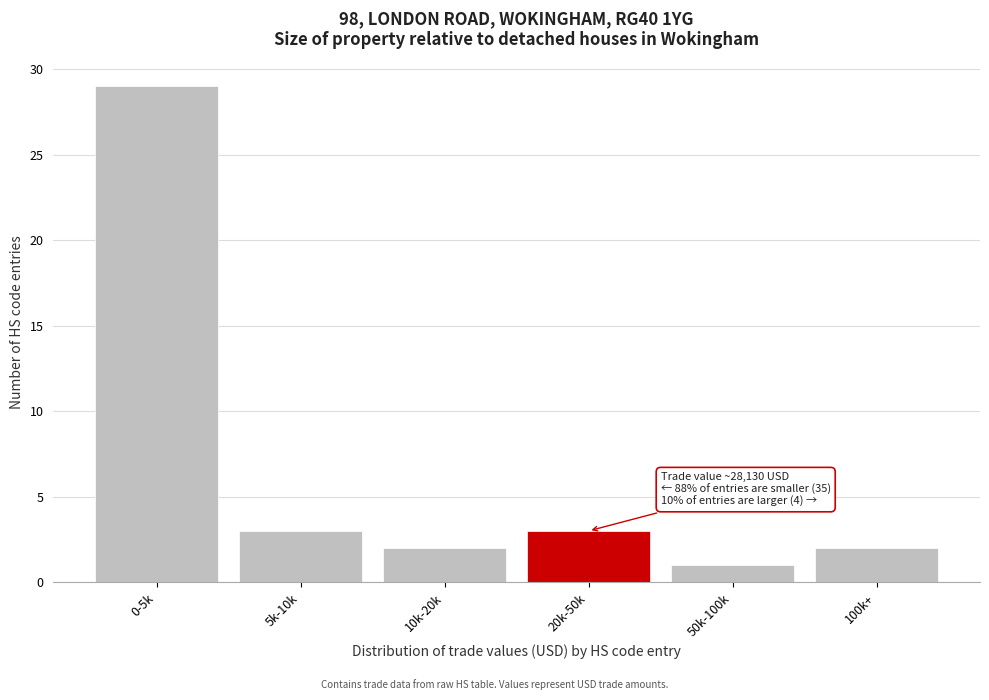

Reading left to right, what are all the values shown in this chart?

29	3	2	3	1	2